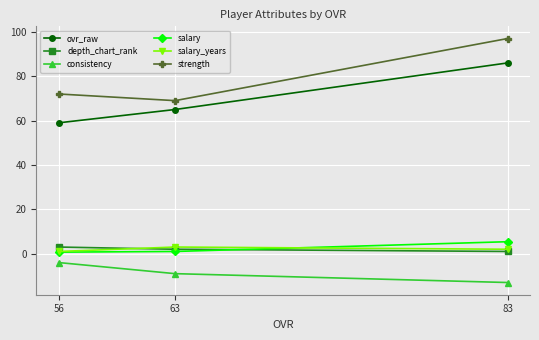

How many lines are shown in the chart?

6